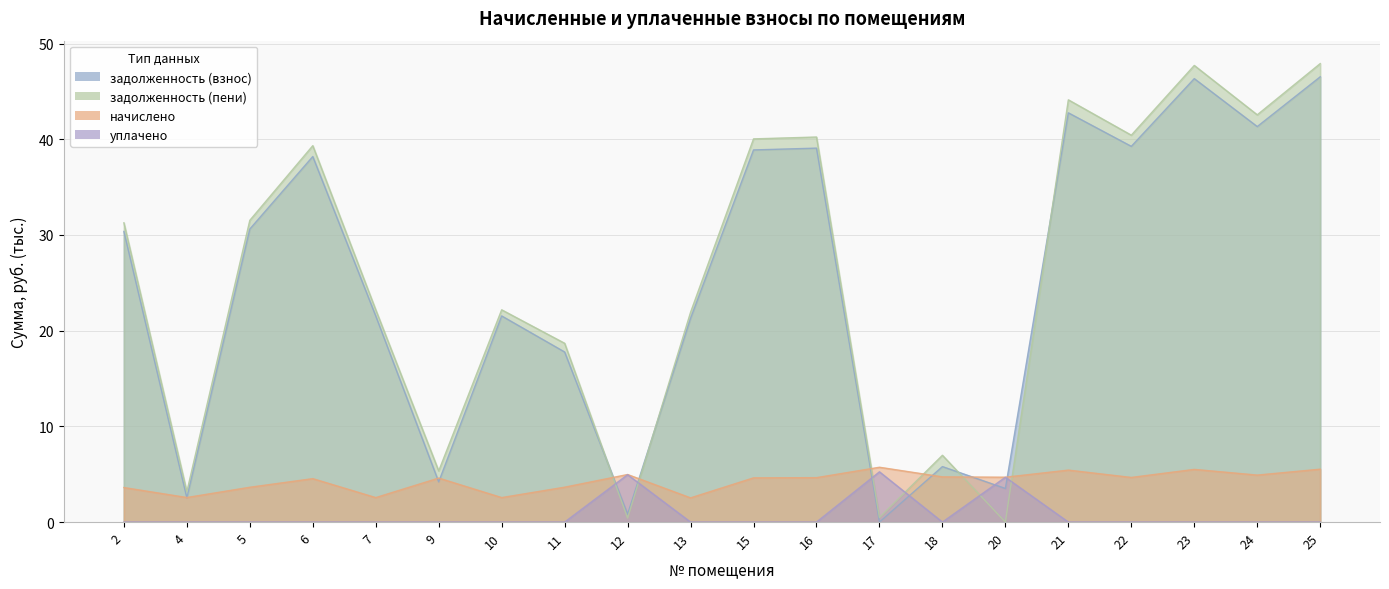

Reading left to right, list all the values displayed in this chart.

задолженность (взнос): 2=30.4	4=2.5	5=30.6	6=38.2	7=21.5	9=4.2	10=21.5	11=17.8	12=0.8	13=21.3	15=38.9	16=39.1	17=0.0	18=5.8	20=3.5	21=42.8	22=39.3	23=46.3	24=41.3	25=46.5
задолженность (пени): 2=31.3	4=3.2	5=31.5	6=39.3	7=22.2	9=5.3	10=22.2	11=18.7	12=0.4	13=21.9	15=40.0	16=40.2	17=0.5	18=7.0	20=0.0	21=44.1	22=40.4	23=47.7	24=42.6	25=47.9
начислено: 2=3.6	4=2.6	5=3.6	6=4.5	7=2.6	9=4.6	10=2.6	11=3.6	12=5.0	13=2.5	15=4.6	16=4.6	17=5.7	18=4.7	20=4.7	21=5.4	22=4.7	23=5.5	24=4.9	25=5.5
уплачено: 2=0.0	4=0.0	5=0.0	6=0.0	7=0.0	9=0.0	10=0.0	11=0.0	12=5.0	13=0.0	15=0.0	16=0.0	17=5.3	18=0.0	20=4.7	21=0.0	22=0.0	23=0.0	24=0.0	25=0.0